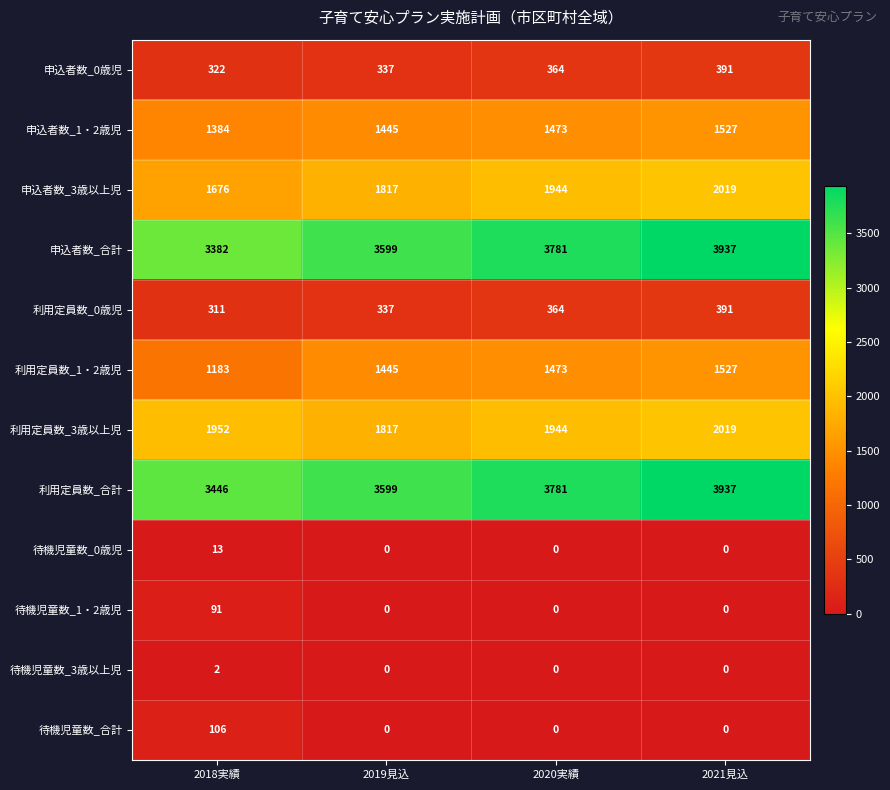

How many distinct data groups are displayed?

12